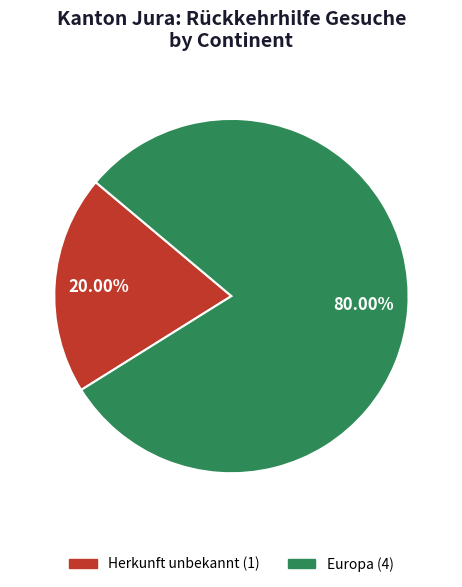

Is there any slice that represents more than half of the pie?

Yes